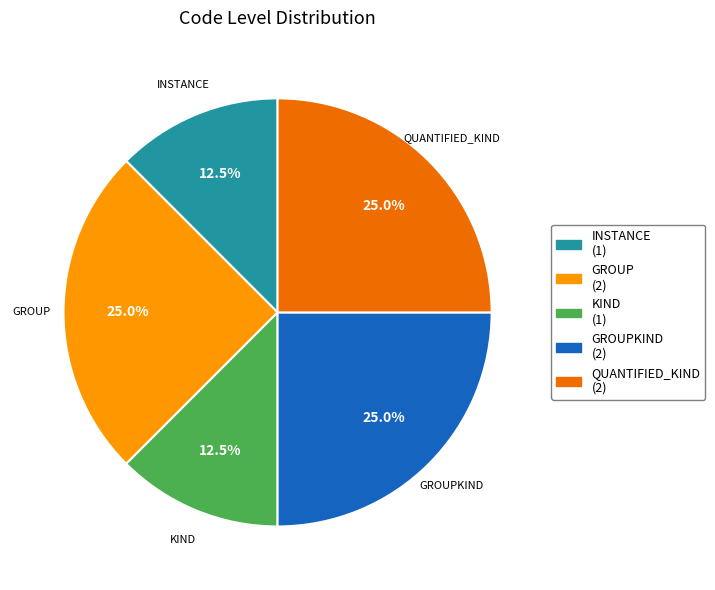

Is there a majority slice in this chart?

No